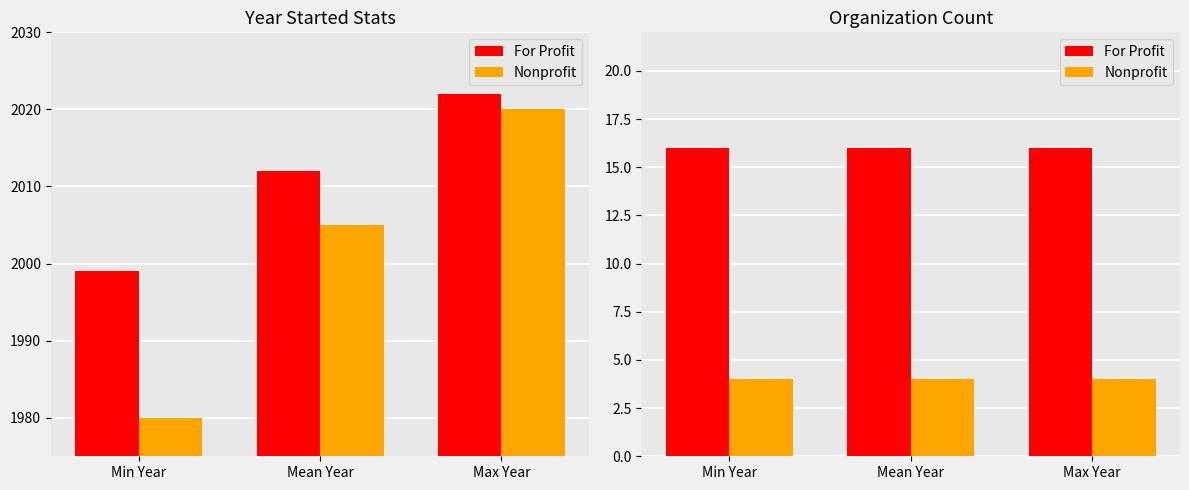

What is the maximum value for Nonprofit?

4